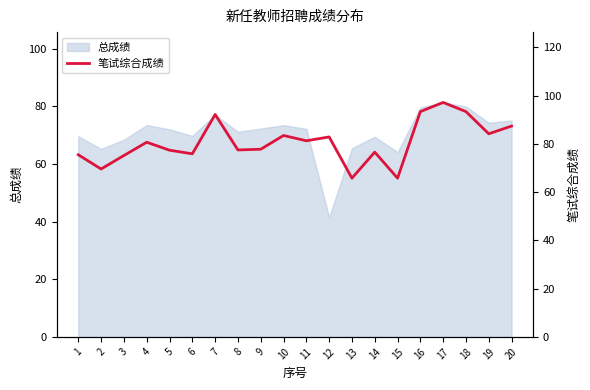

At which category does the data reach its first local peak?

4